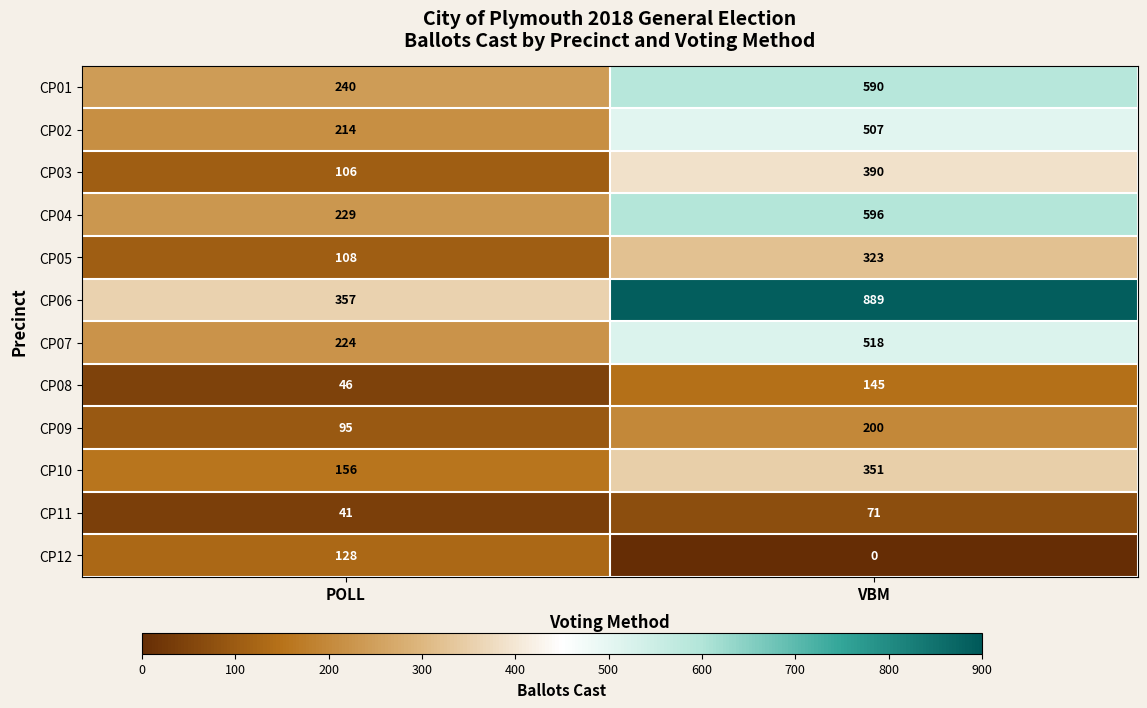

How many series are shown in this chart?

12